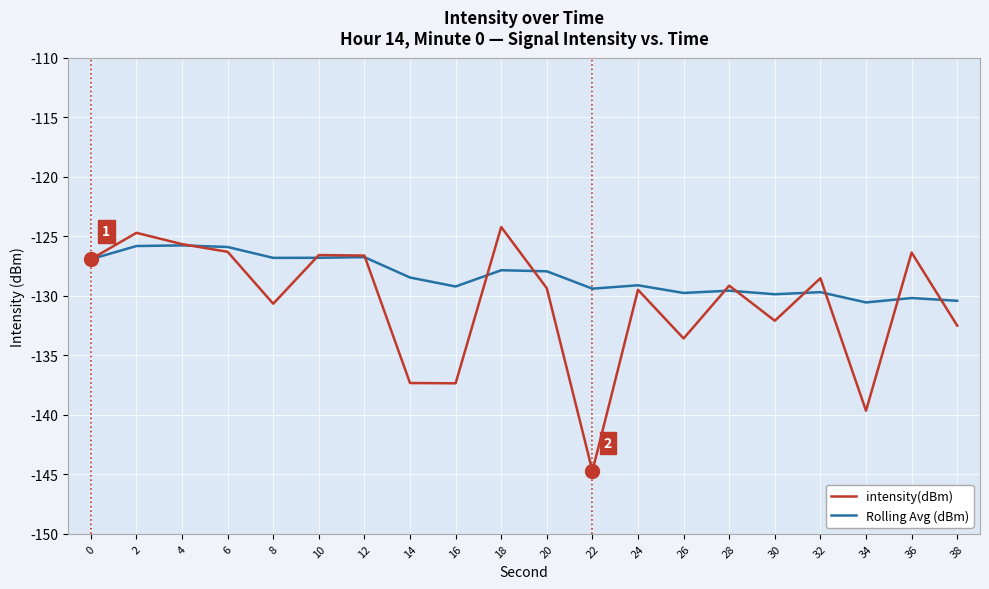

Does the chart display data point markers on the line(s)?

No